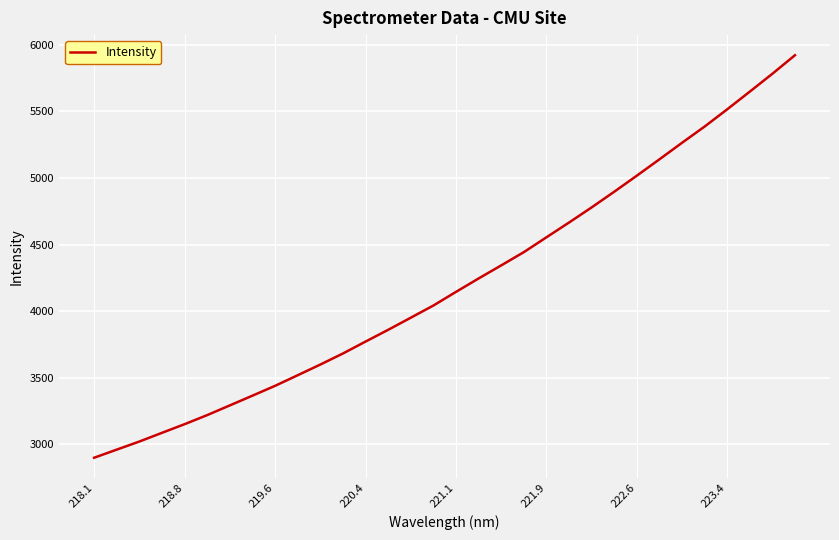

What is the smallest value displayed?

2899.2